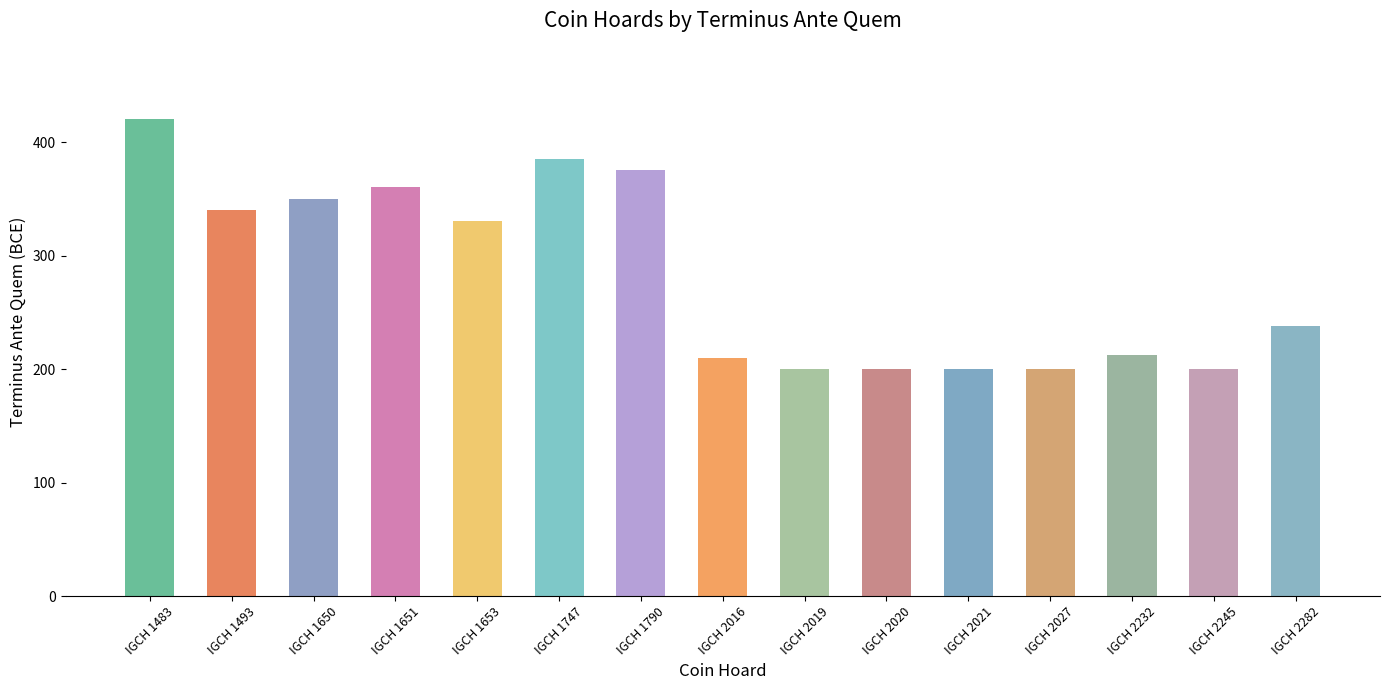

The chart shows a value of 420 at IGCH 1483. True or false?

True